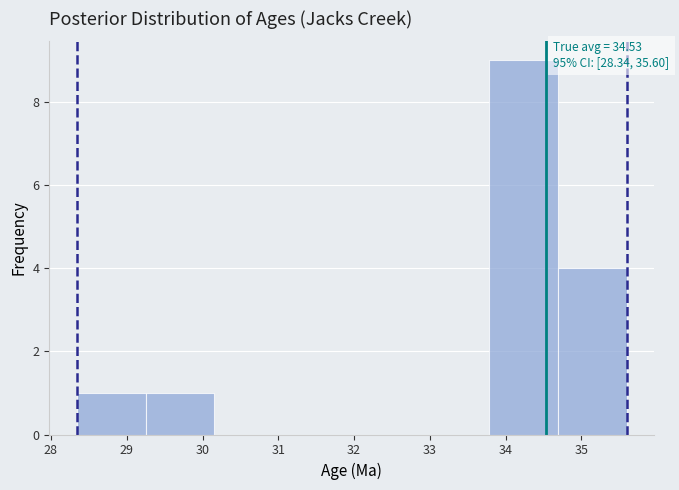

Over which range of the x-axis is the bar tallest?

33.8 to 34.7